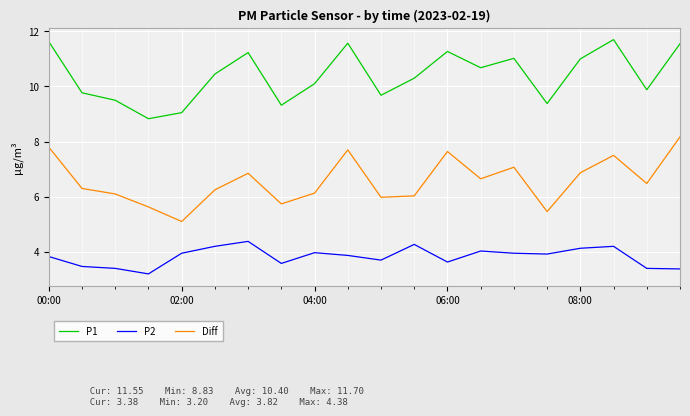

List the series in order of their overall mean, highest first.

P1, Diff, P2